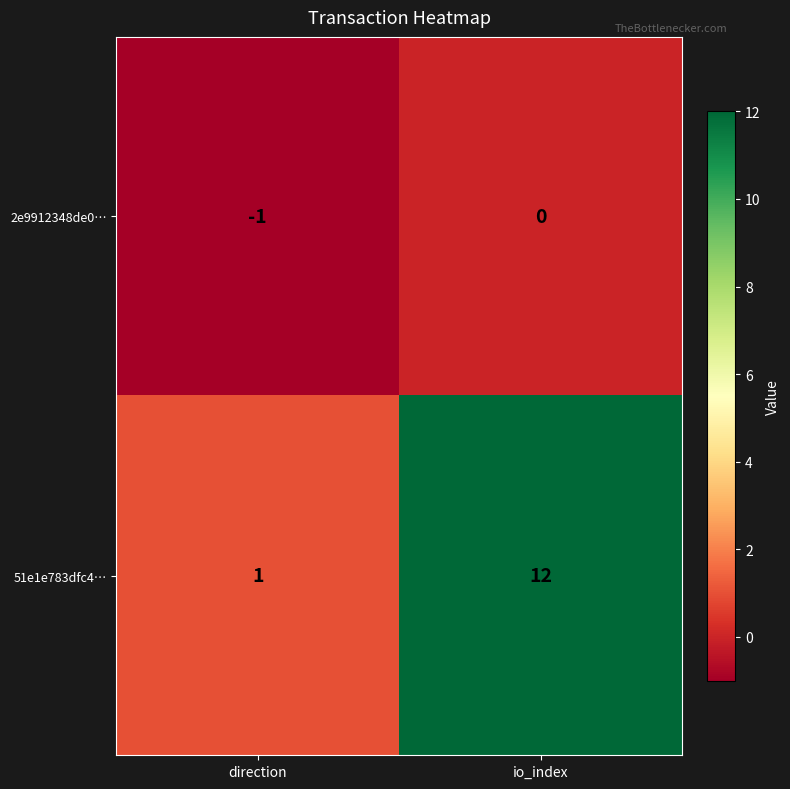

List the series in order of their overall mean, lowest first.

2e9912348de0…, 51e1e783dfc4…